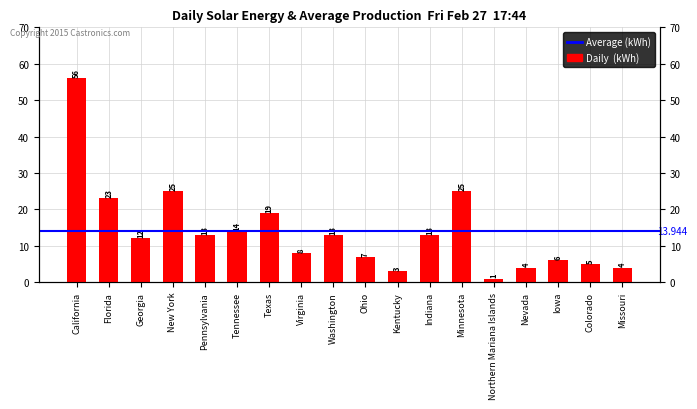

The chart shows a value of 19 at Texas. True or false?

True